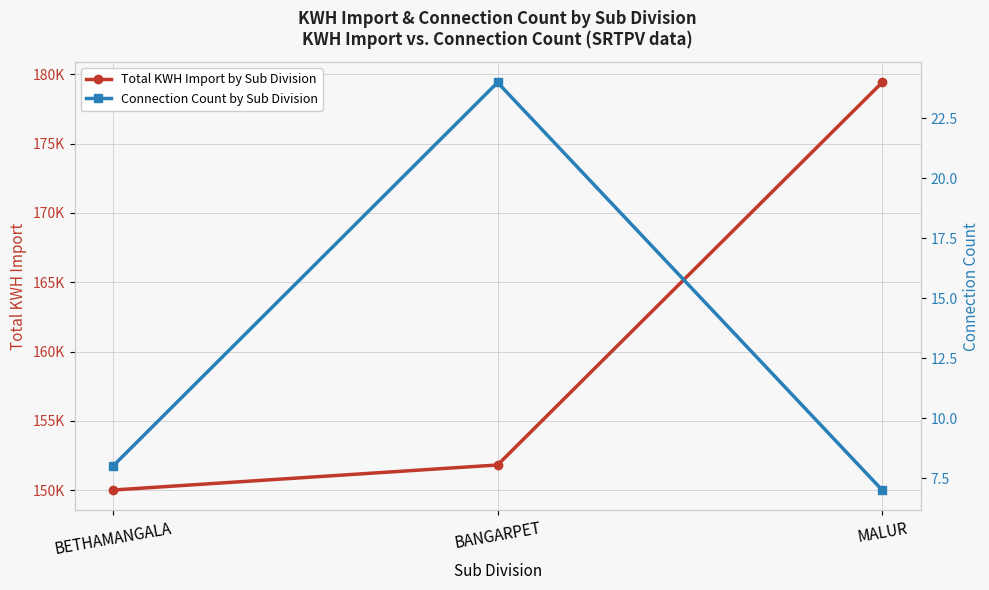

What is the highest value of the Connection Count by Sub Division series?

24.0